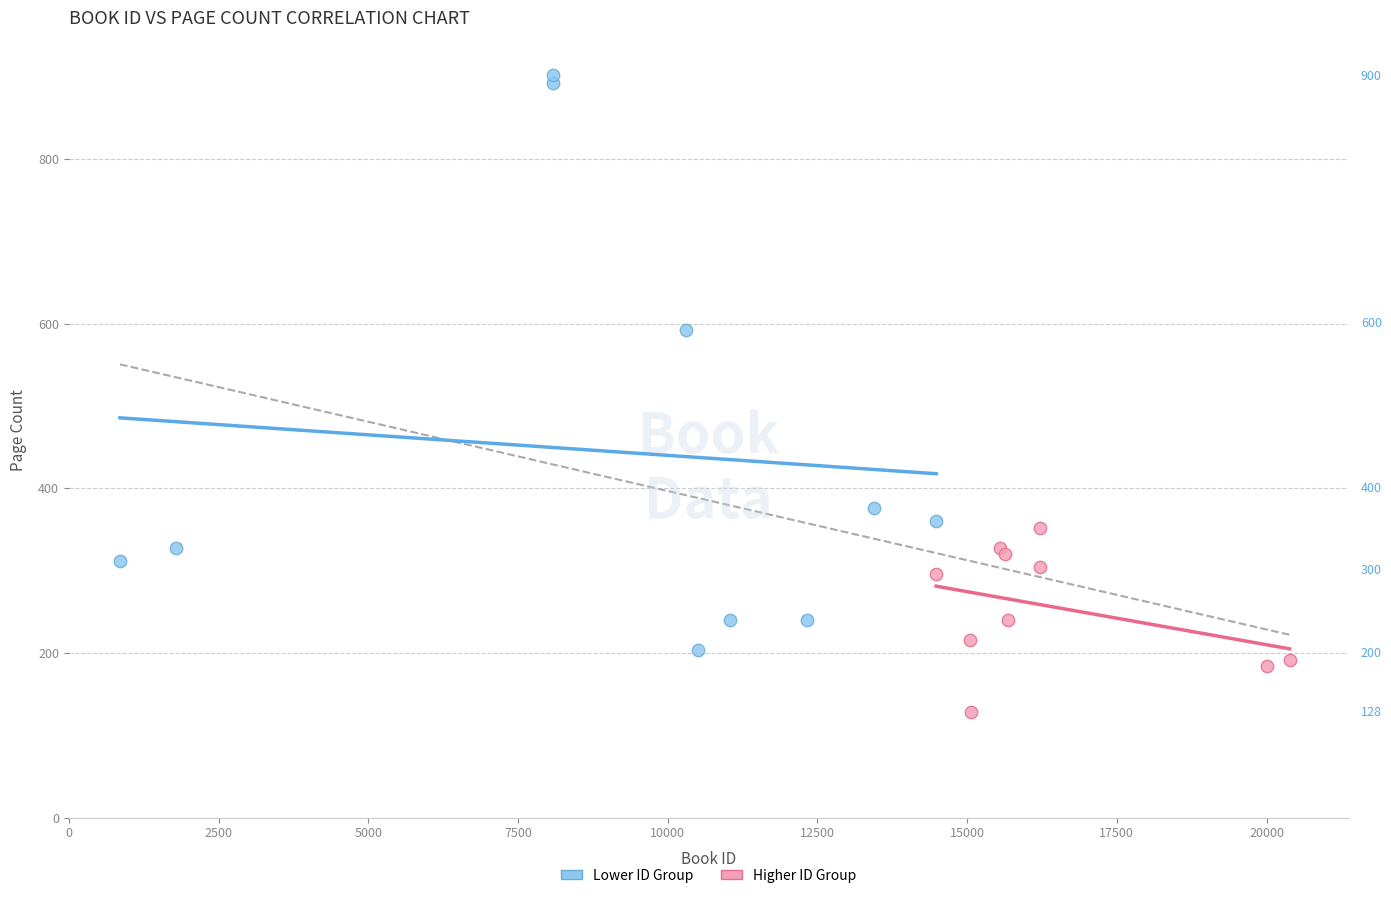

Which series has the widest spread of Y values?

Lower ID Group